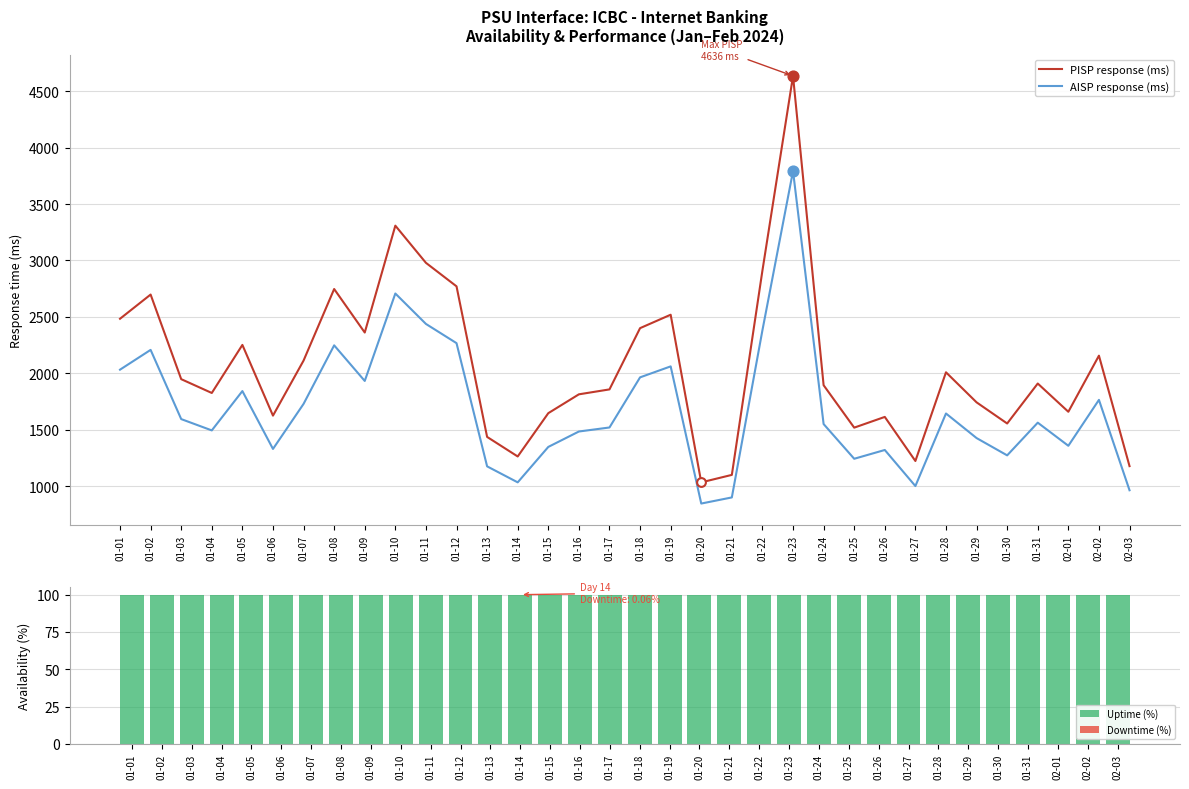

Which series contains the lowest Y value?

Downtime (%)